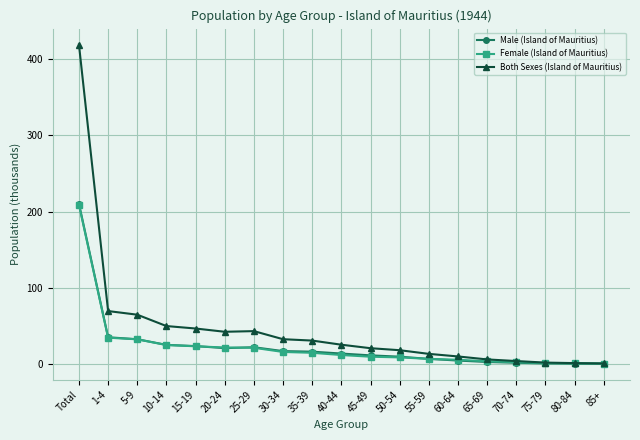

What are all the series names shown in the legend?

Male (Island of Mauritius), Female (Island of Mauritius), Both Sexes (Island of Mauritius)